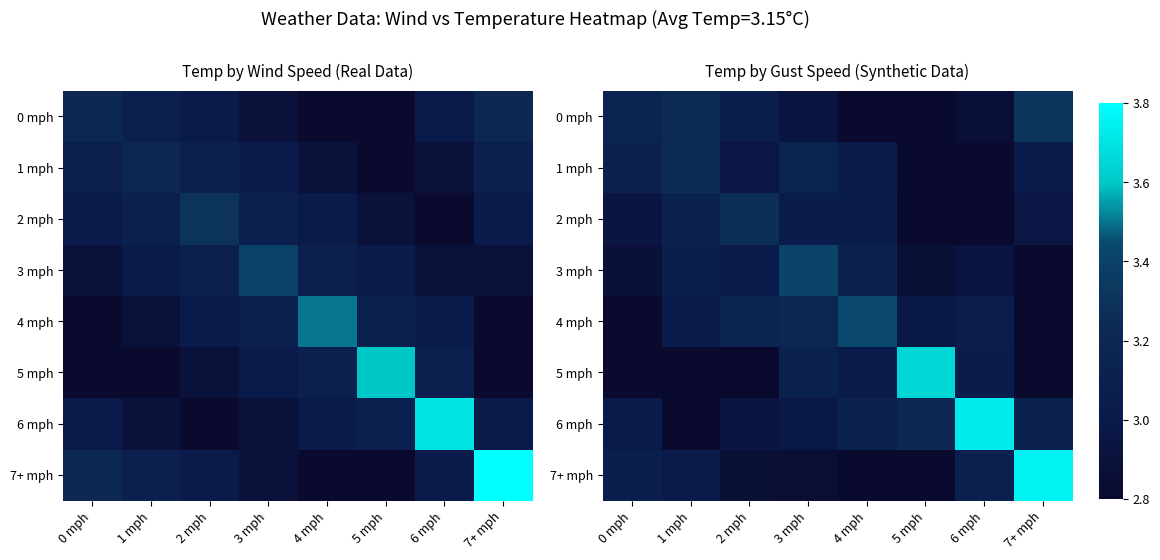

Which category has the highest value in the 6 mph series?

6 mph